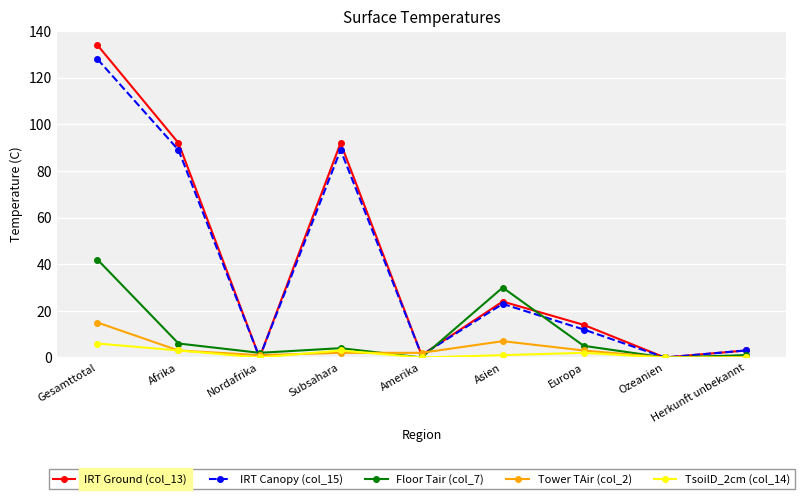

What are all the series names shown in the legend?

IRT Ground (col_13), IRT Canopy (col_15), Floor Tair (col_7), Tower TAir (col_2), TsoilD_2cm (col_14)